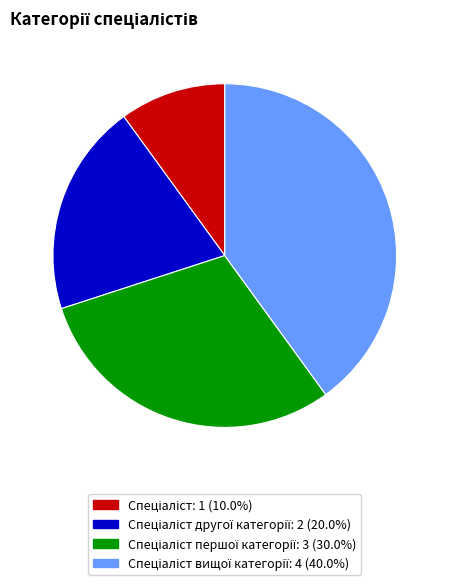

Is there a majority slice in this chart?

No